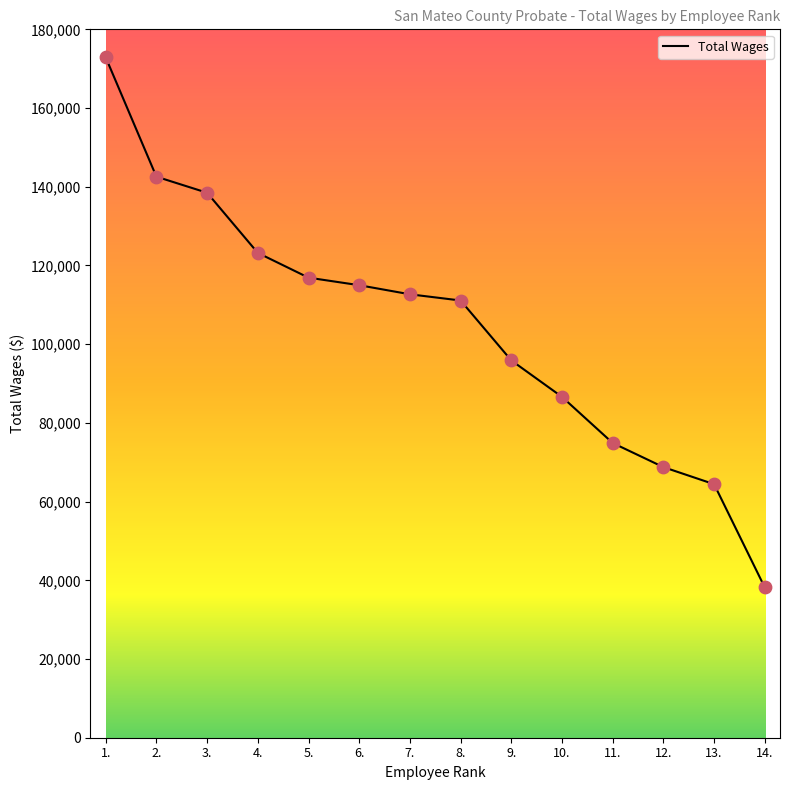

What is the change in value from 6. to 14.?

-76811